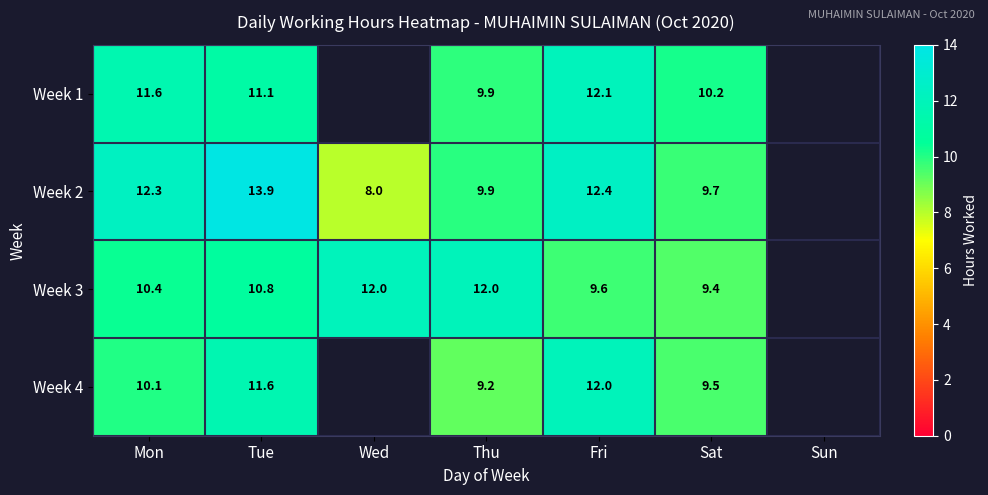

Is the value of Week 2 at Sat greater than the value of Week 4 at Thu?

Yes